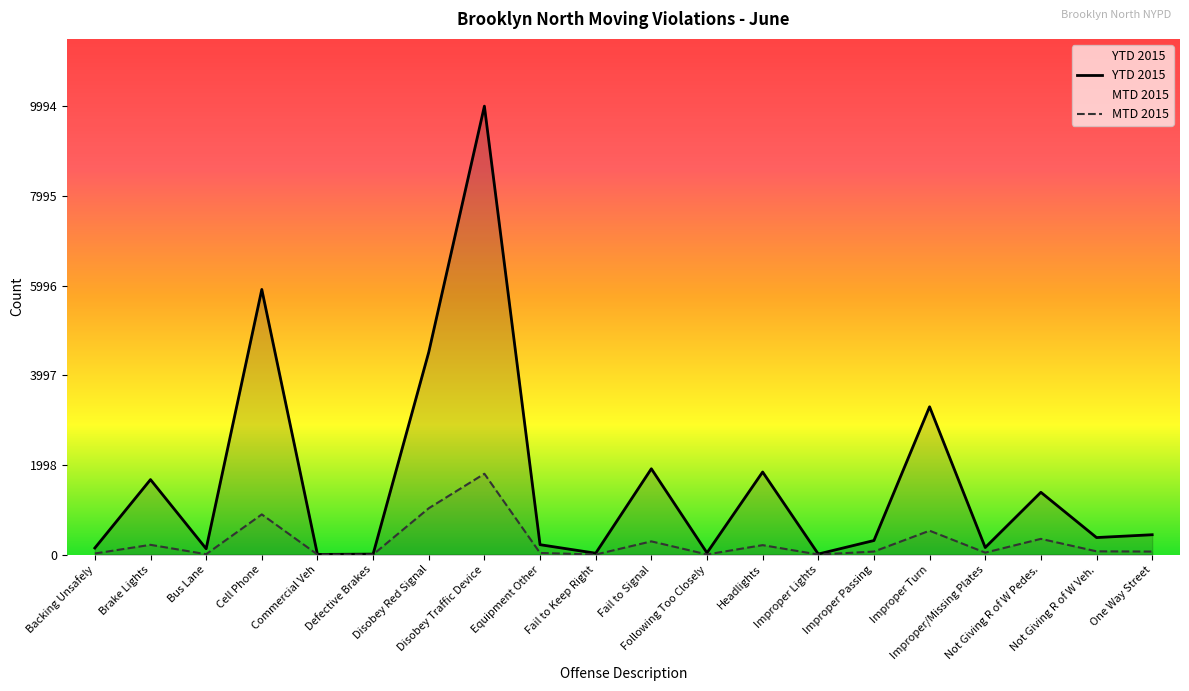

How many data points in MTD 2015 are less than 67?

9